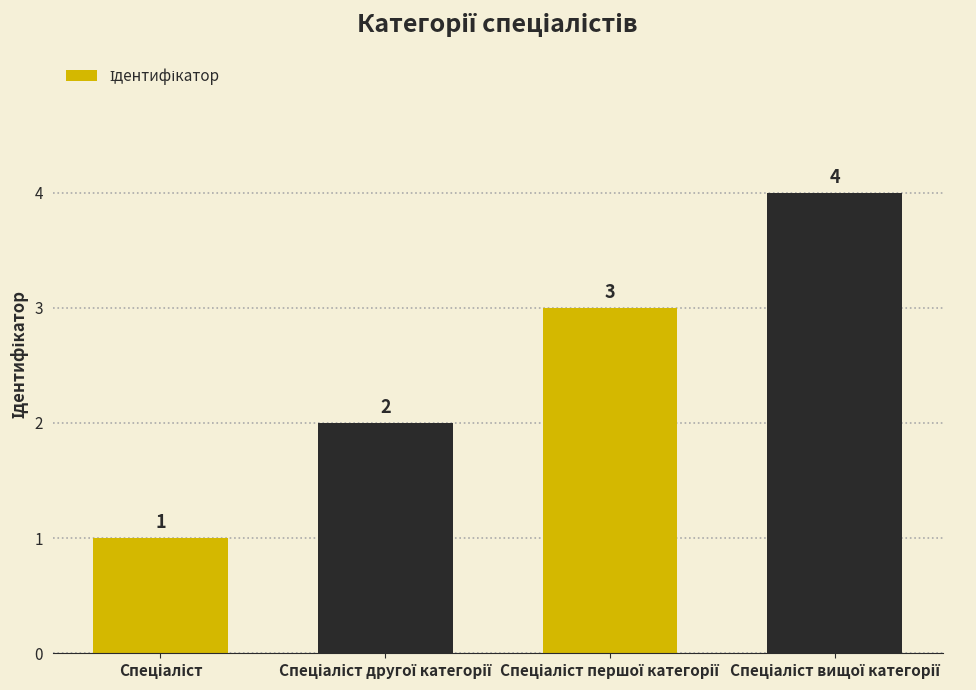

What is the value of the 2nd bar from the left?

2